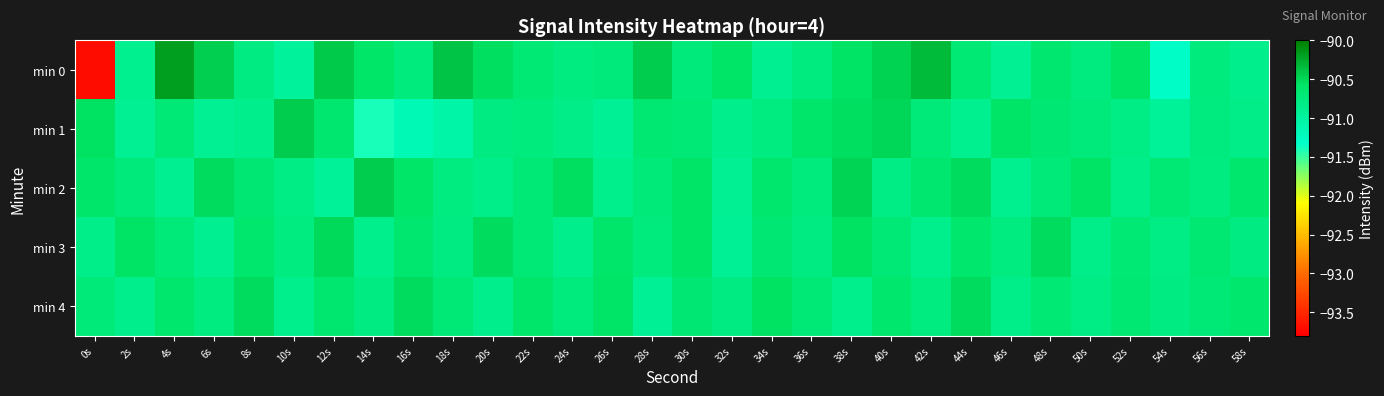

Rank the series by their maximum value, from lowest to highest.

min 4, min 3, min 2, min 1, min 0